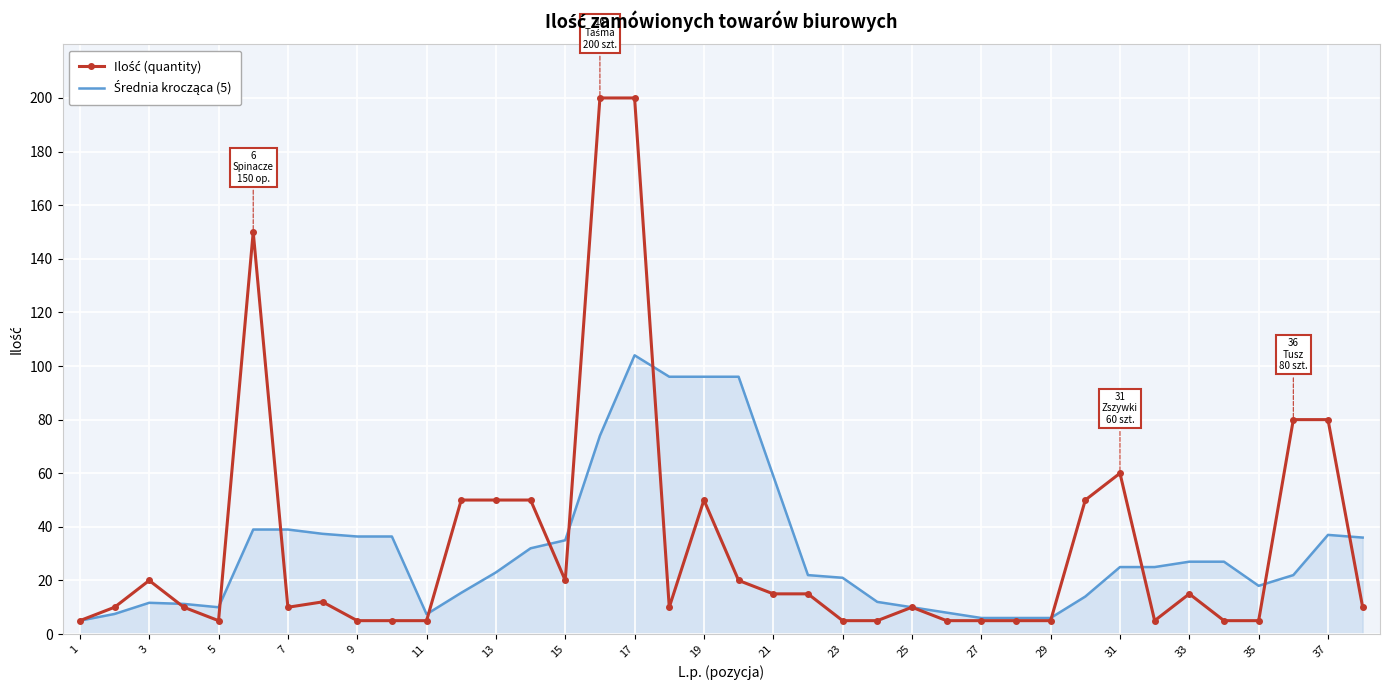

What is the maximum value for Średnia krocząca (5)?

104.0